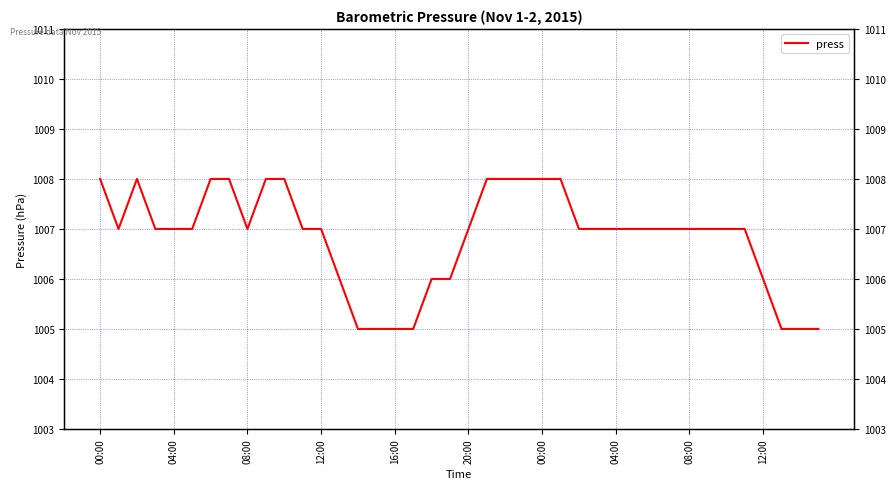

What is the smallest value displayed?

1005